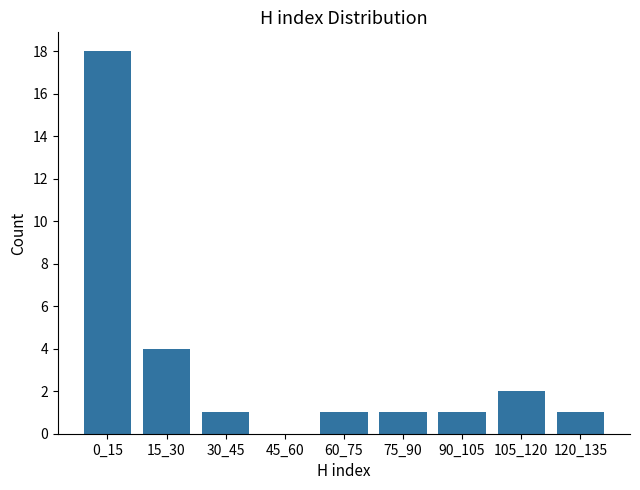

Reading left to right, list all the values displayed in this chart.

0_15=18	15_30=4	30_45=1	45_60=0	60_75=1	75_90=1	90_105=1	105_120=2	120_135=1